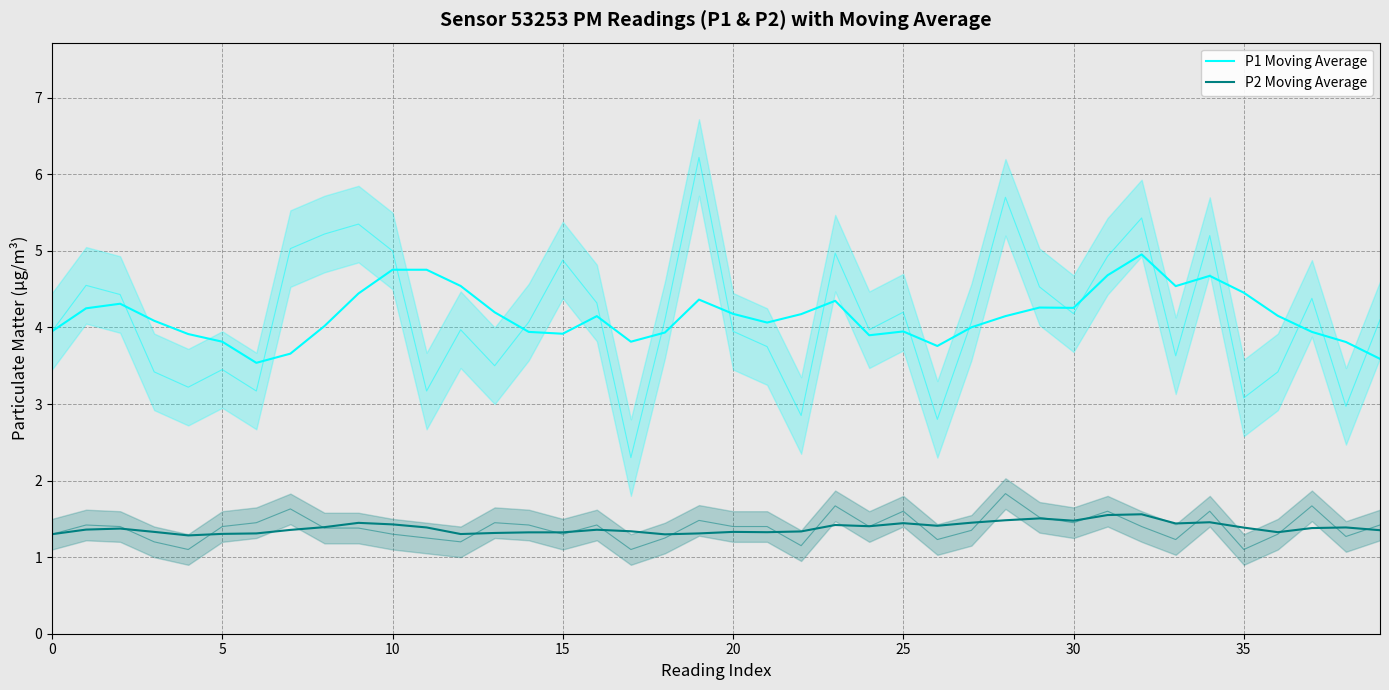

What is the difference between the highest and lowest values at 18?

2.6